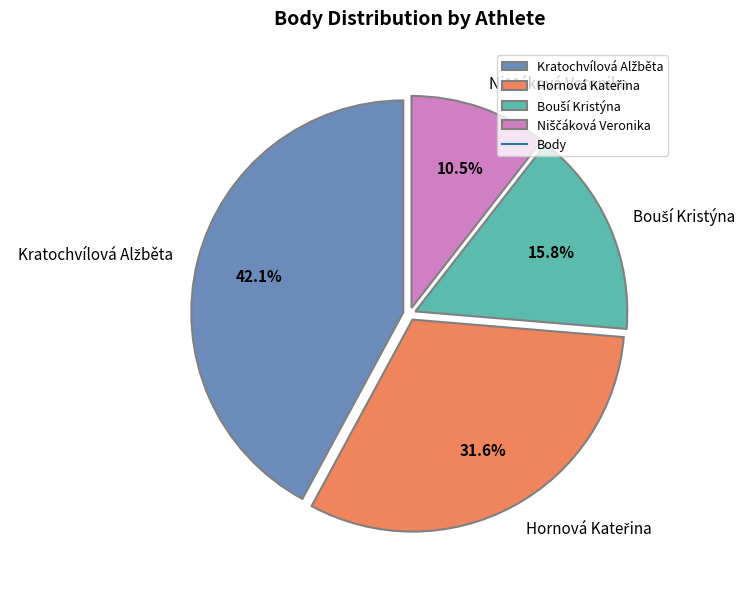

Is there any slice that represents more than half of the pie?

No